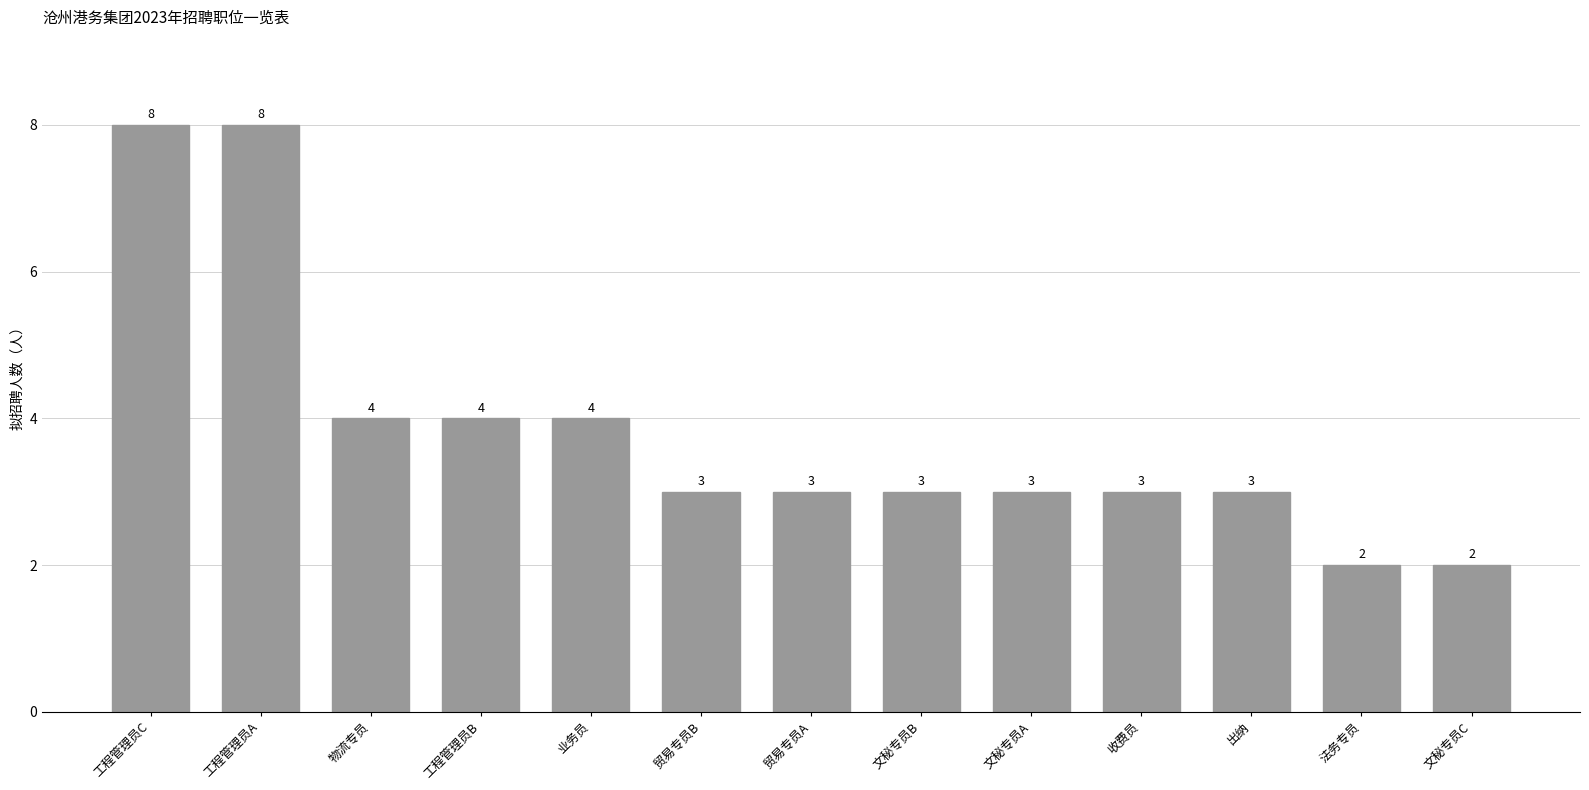

What is the greatest value displayed?

8